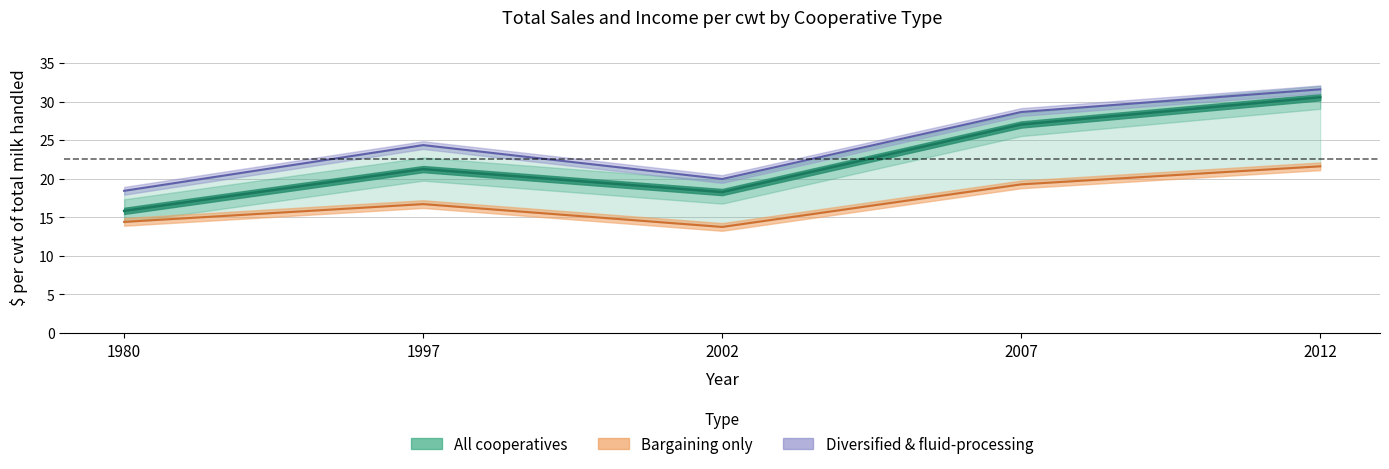

What is the sum of the Diversified & fluid-processing values at 2012 and 2007?

60.2